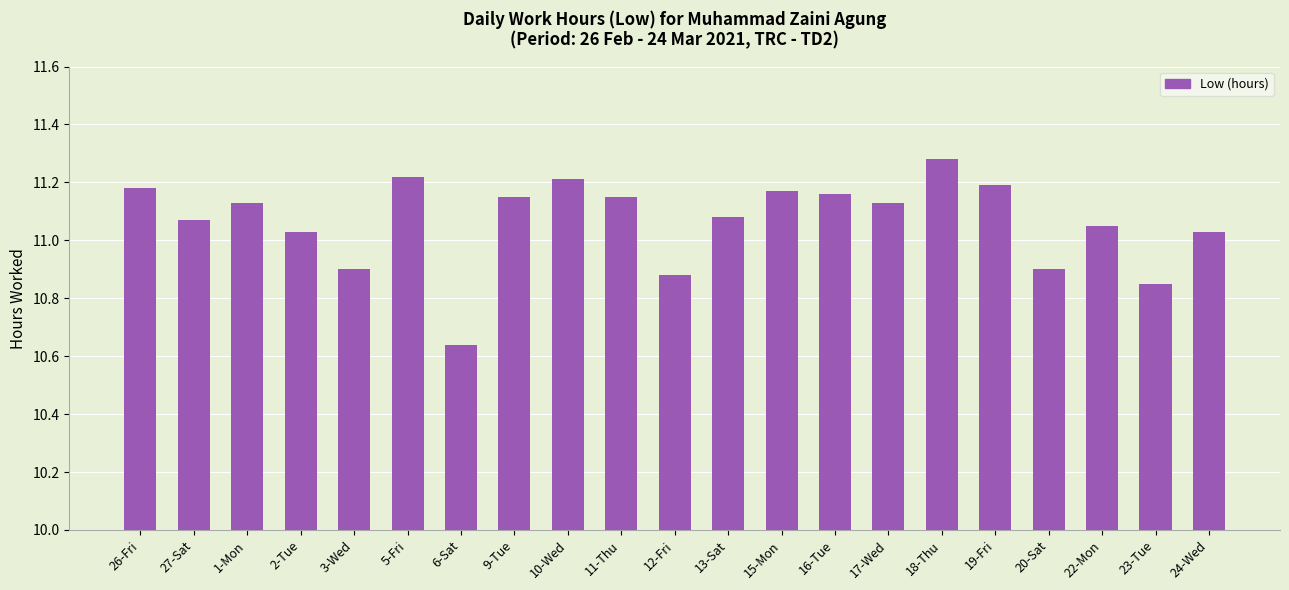

At which category does the chart reach its peak across all series?

18-Thu